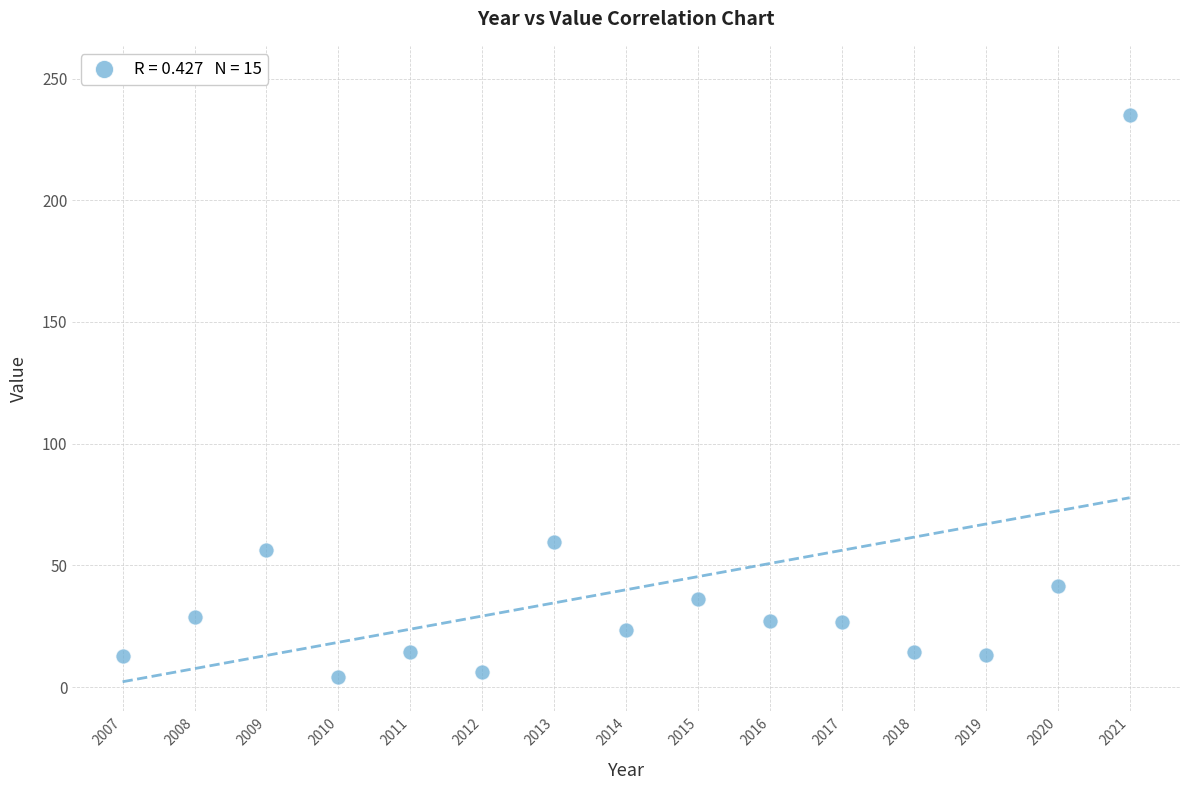

What Y value in the scatter plot is closest to 119?

59.8